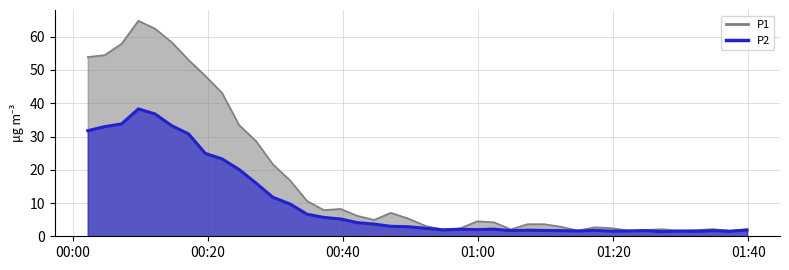

List the labels in order of P1 value, largest first.

2022-07-06T00:09:43, 2022-07-06T00:12:11, 2022-07-06T00:14:40, 2022-07-06T00:07:13, 2022-07-06T00:04:43, 2022-07-06T00:02:13, 2022-07-06T00:17:09, 2022-07-06T00:19:37, 2022-07-06T00:22:06, 2022-07-06T00:24:37, 2022-07-06T00:27:07, 2022-07-06T00:29:37, 2022-07-06T00:32:11, 2022-07-06T00:34:41, 2022-07-06T00:39:39, 2022-07-06T00:37:09, 2022-07-06T00:47:04, 2022-07-06T00:42:07, 2022-07-06T00:49:34, 2022-07-06T00:44:36, 2022-07-06T00:59:51, 2022-07-06T01:02:21, 2022-07-06T01:09:46, 2022-07-06T01:07:18, 2022-07-06T00:52:20, 2022-07-06T01:12:17, 2022-07-06T01:17:15, 2022-07-06T01:19:45, 2022-07-06T00:57:20, 2022-07-06T01:34:47, 2022-07-06T01:27:15, 2022-07-06T00:54:50, 2022-07-06T01:39:48, 2022-07-06T01:04:50, 2022-07-06T01:24:47, 2022-07-06T01:32:18, 2022-07-06T01:14:46, 2022-07-06T01:22:19, 2022-07-06T01:29:46, 2022-07-06T01:37:15